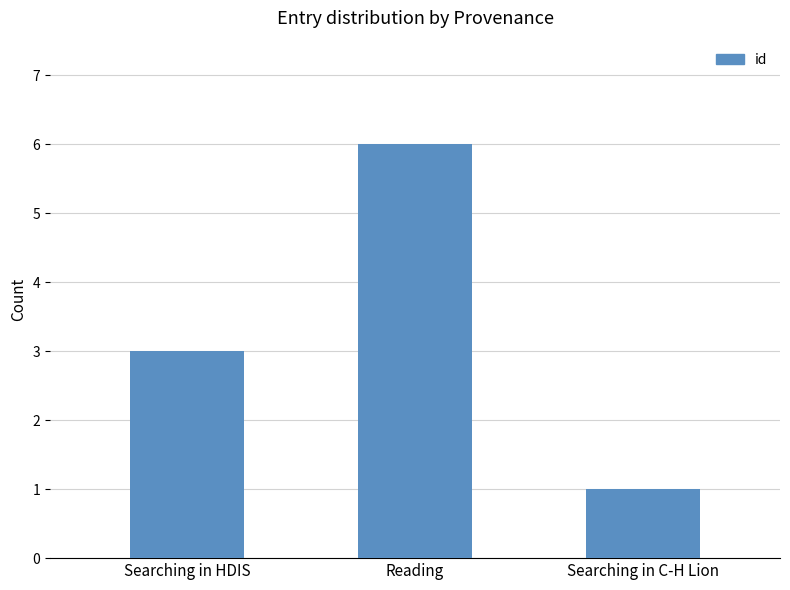

What is the approximate value at Searching in HDIS?

3